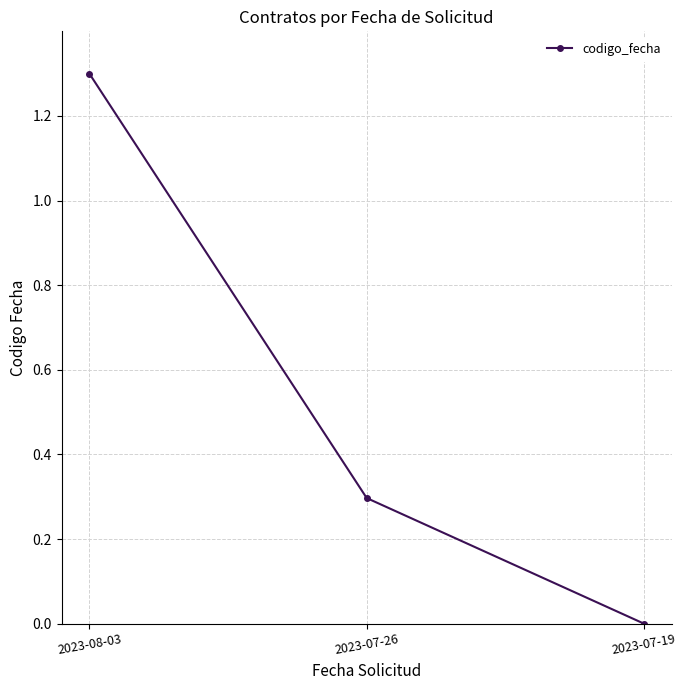

Reading left to right, list all the values displayed in this chart.

1.3	0.3	0.0